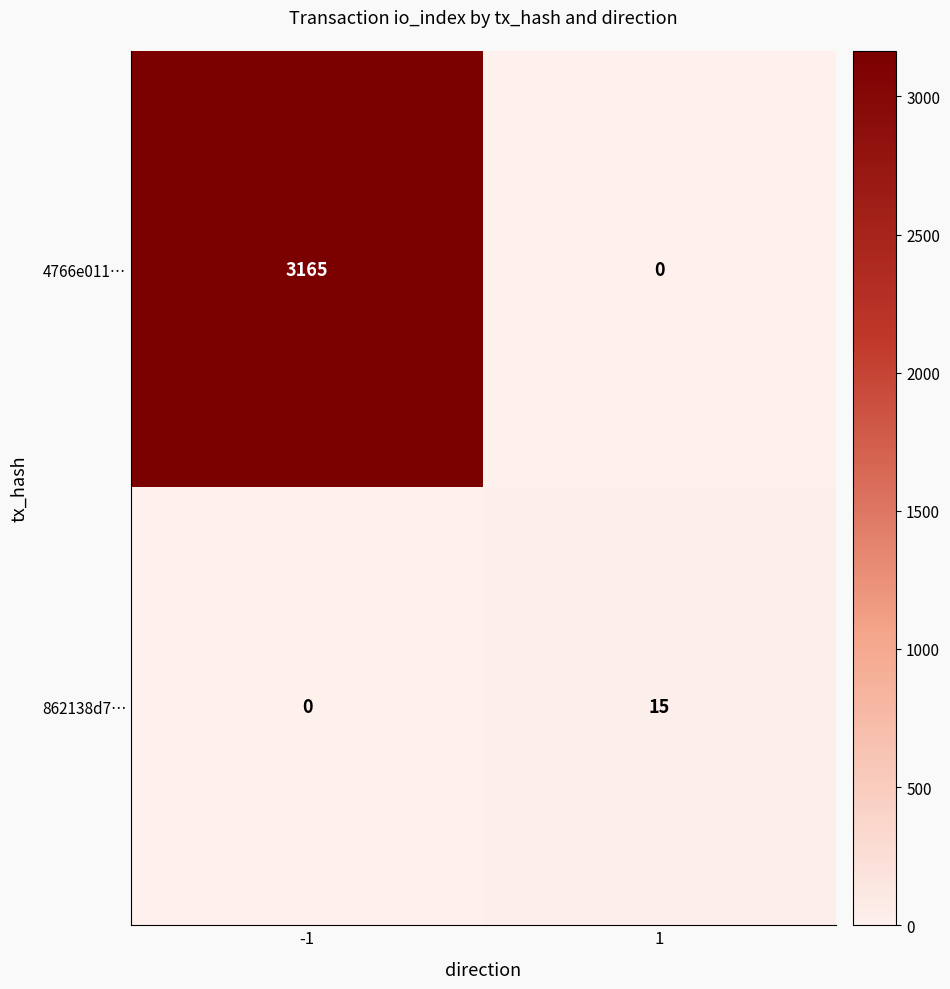

The value of 862138d7… at 1 is 20. True or false?

False